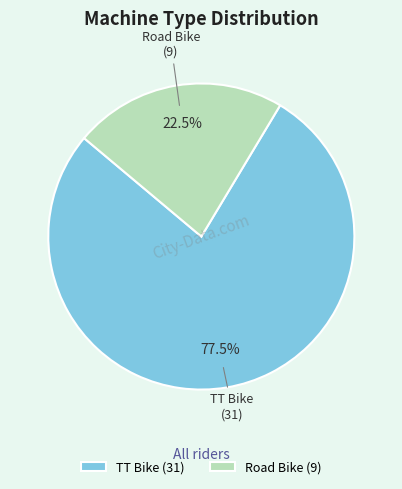

Approximately how many times larger is the value at TT Bike compared to Road Bike?

3.4